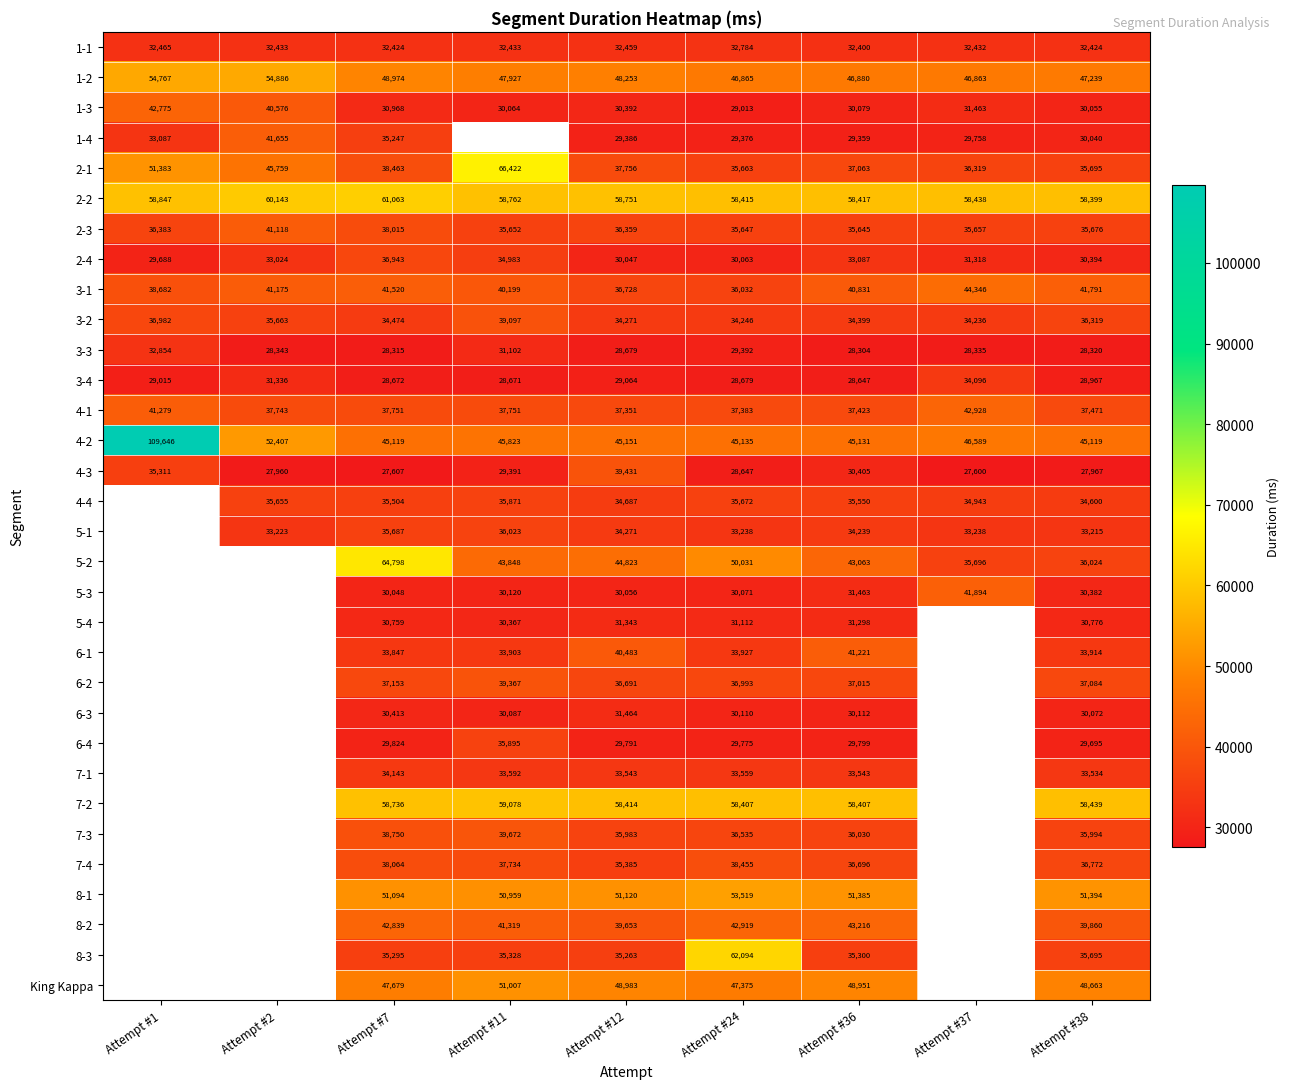

What is the spread (max minus min) of values at Attempt #38?

30472